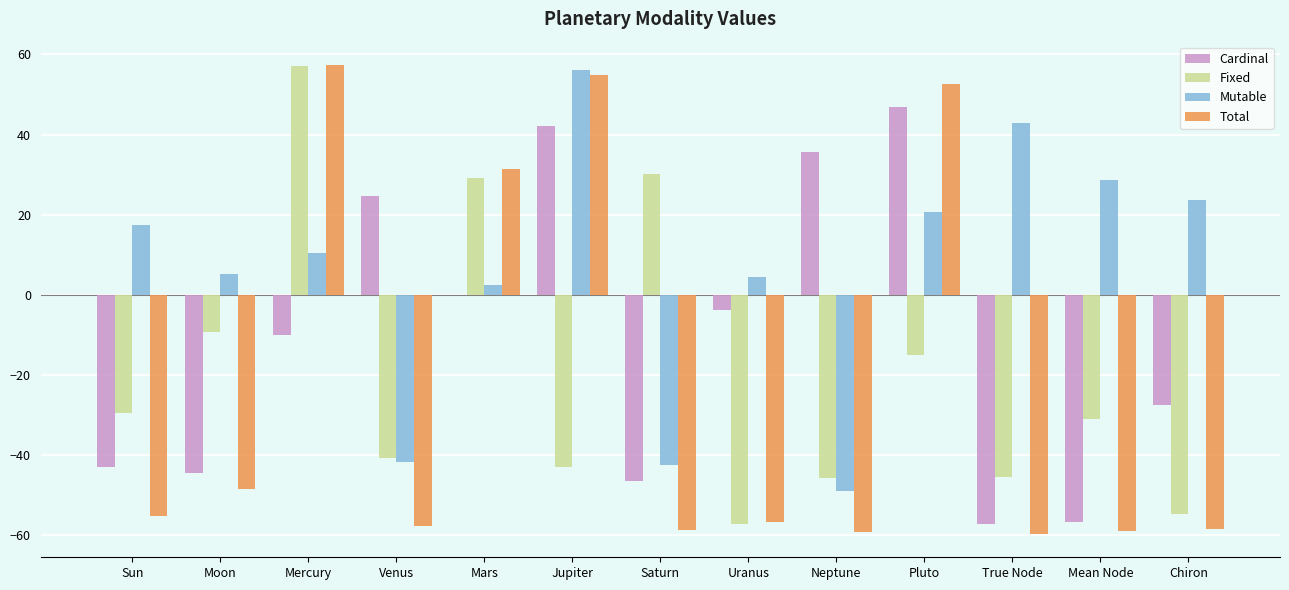

Is the value of Cardinal at Neptune greater than the value of Mutable at Moon?

Yes